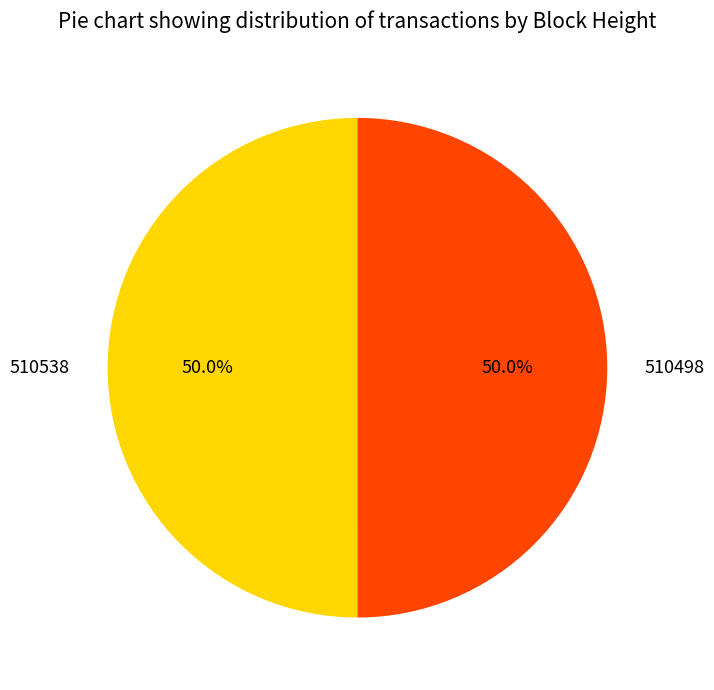

Approximately how many times larger is the value at 510498 compared to 510538?

1.0